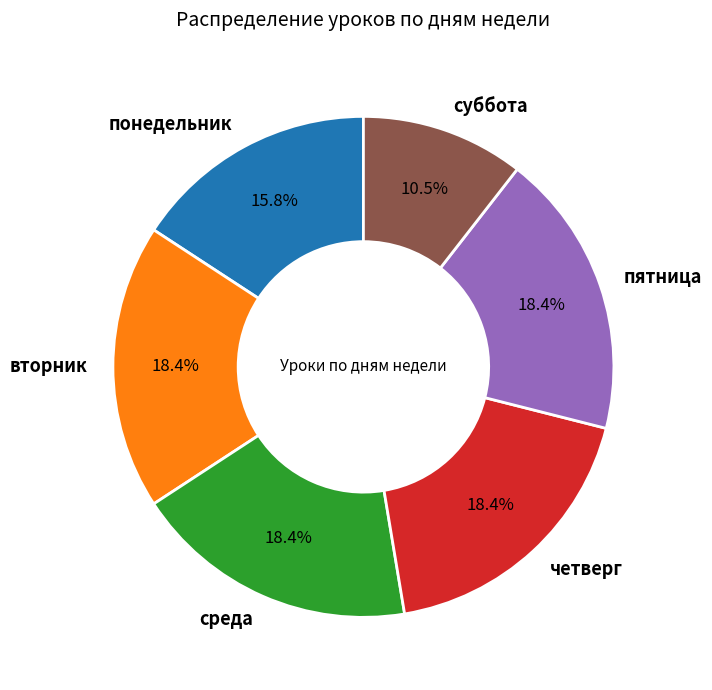

Which category has the smallest portion of the pie?

суббота